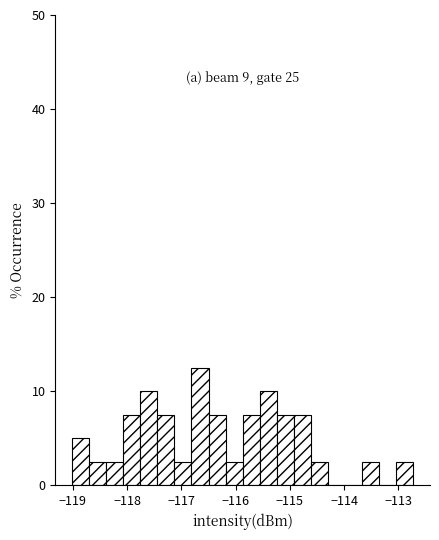

Read against the x-axis, roughly where is the centre of the tallest bar?

-116.7